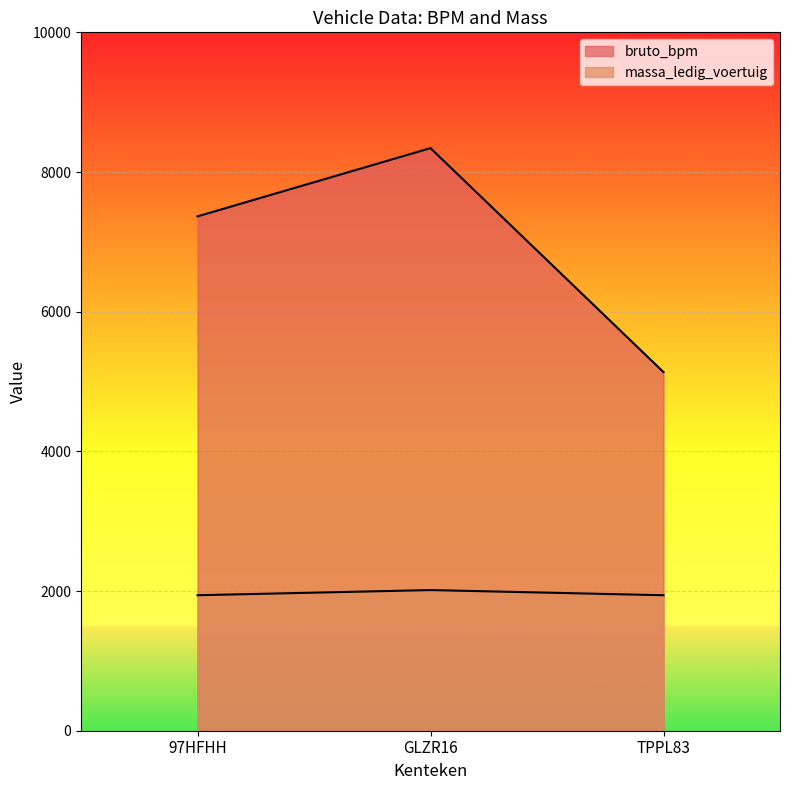

What is the minimum value for bruto_bpm?

5135